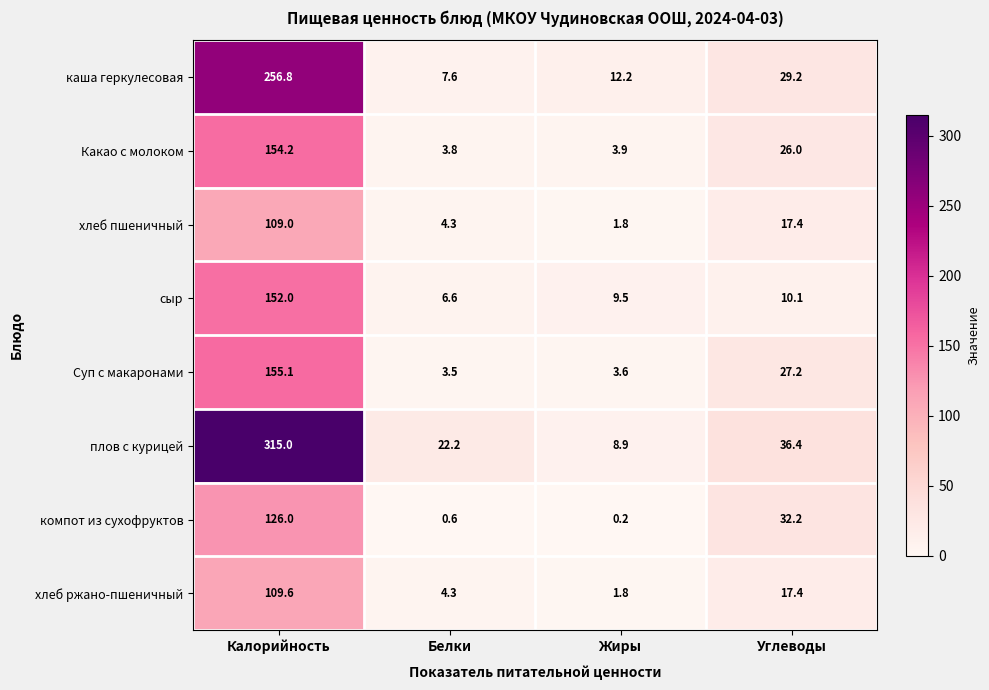

Rank the series by their maximum value, from lowest to highest.

хлеб пшеничный, хлеб ржано-пшеничный, компот из сухофруктов, сыр, Какао с молоком, Суп с макаронами, каша геркулесовая, плов с курицей